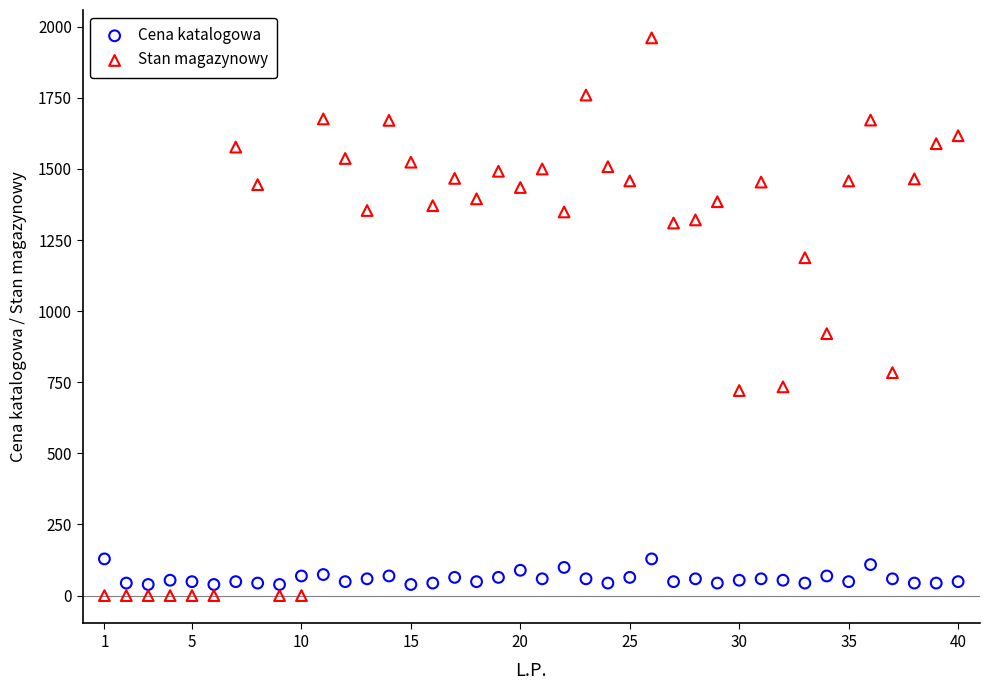

Across all series, what Y value is closest to 980?

921